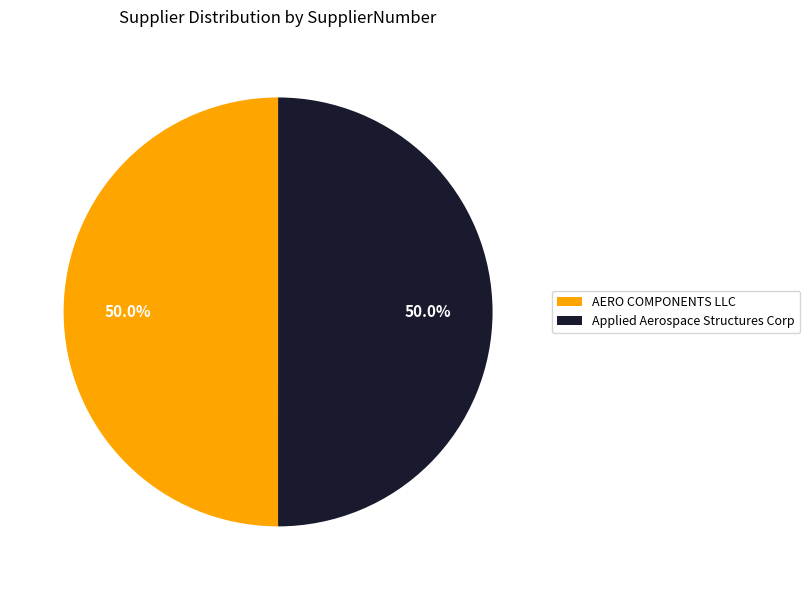

Combined, do Applied Aerospace Structures Corp and AERO COMPONENTS LLC account for over 50%?

Yes